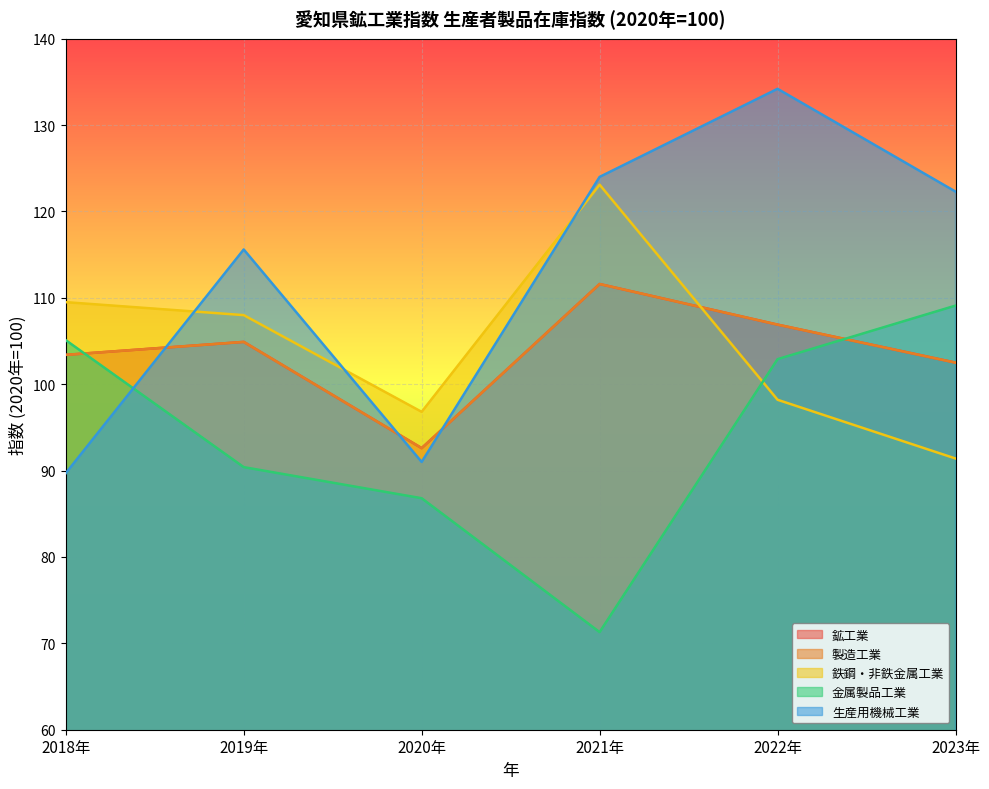

What is the minimum value for 鉱工業?

92.6